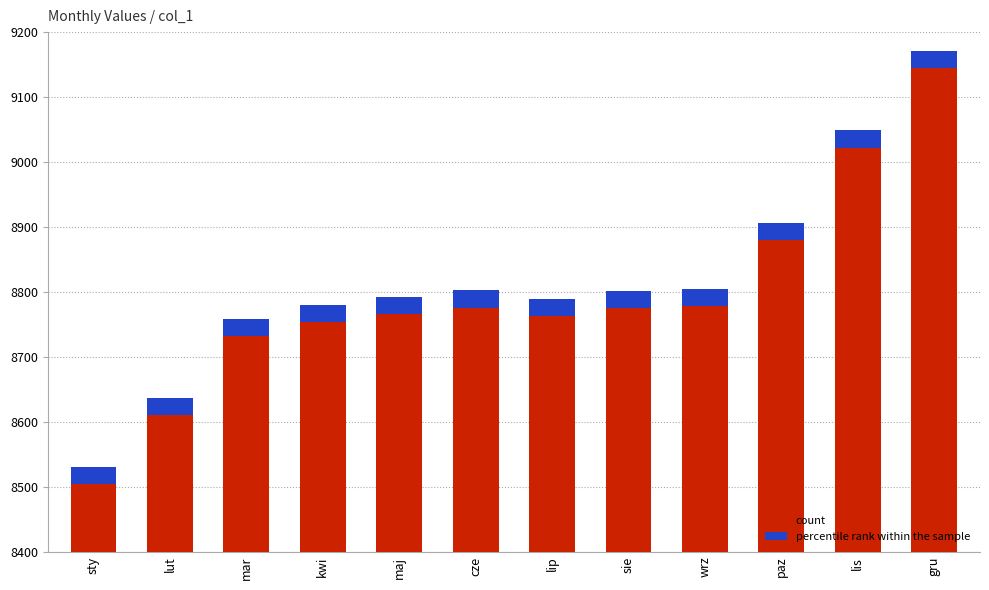

Reading right to left, extract all data points from this chart.

gru=9144	lis=9022	paz=8880	wrz=8778	sie=8775	lip=8763	cze=8776	maj=8766	kwi=8754	mar=8732	lut=8611	sty=8505